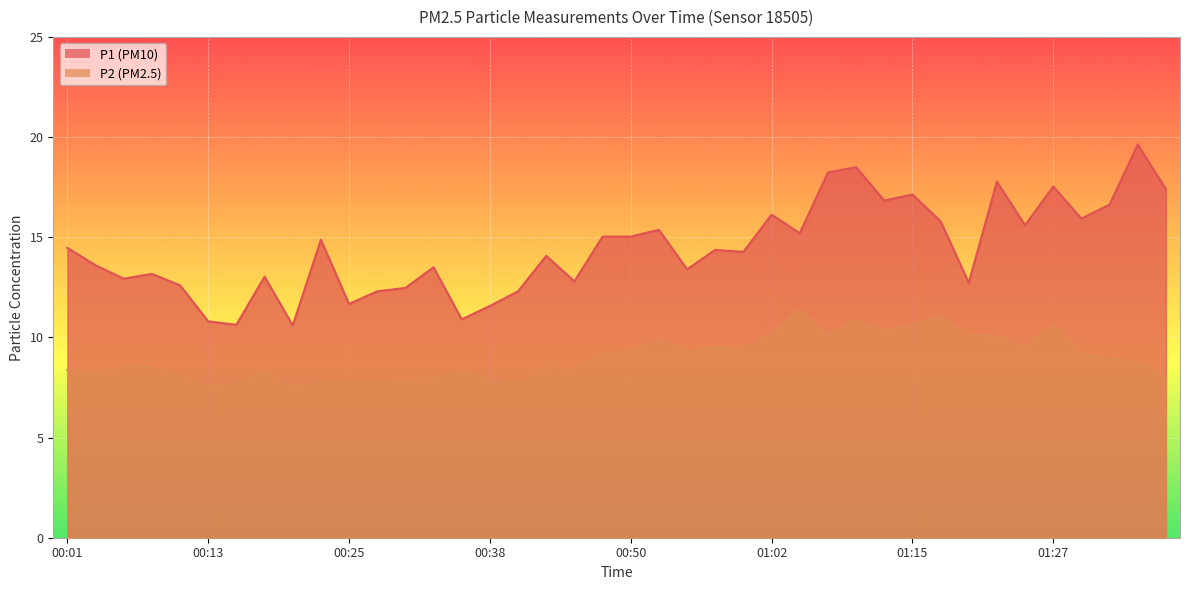

Which category has the lowest value in the P1 series?

00:21